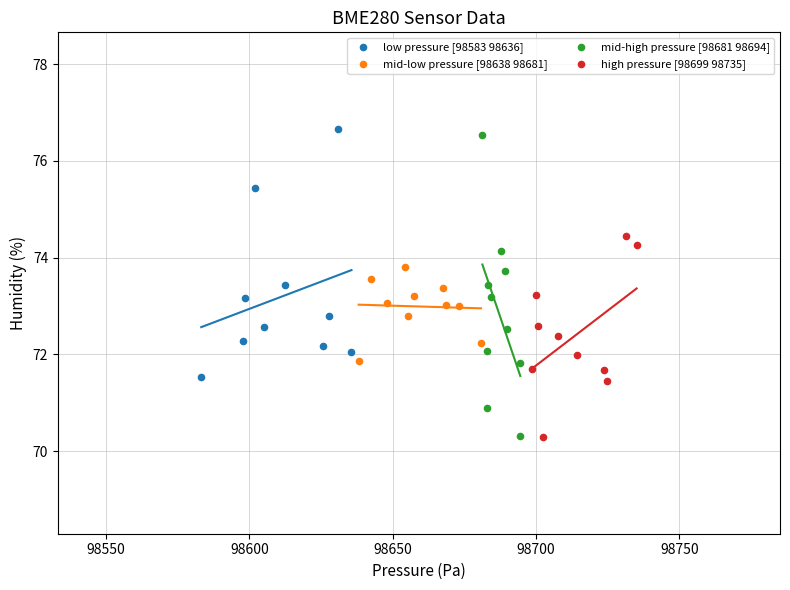

Which series has the largest Y range (max minus min)?

mid-high pressure [98681 98694]